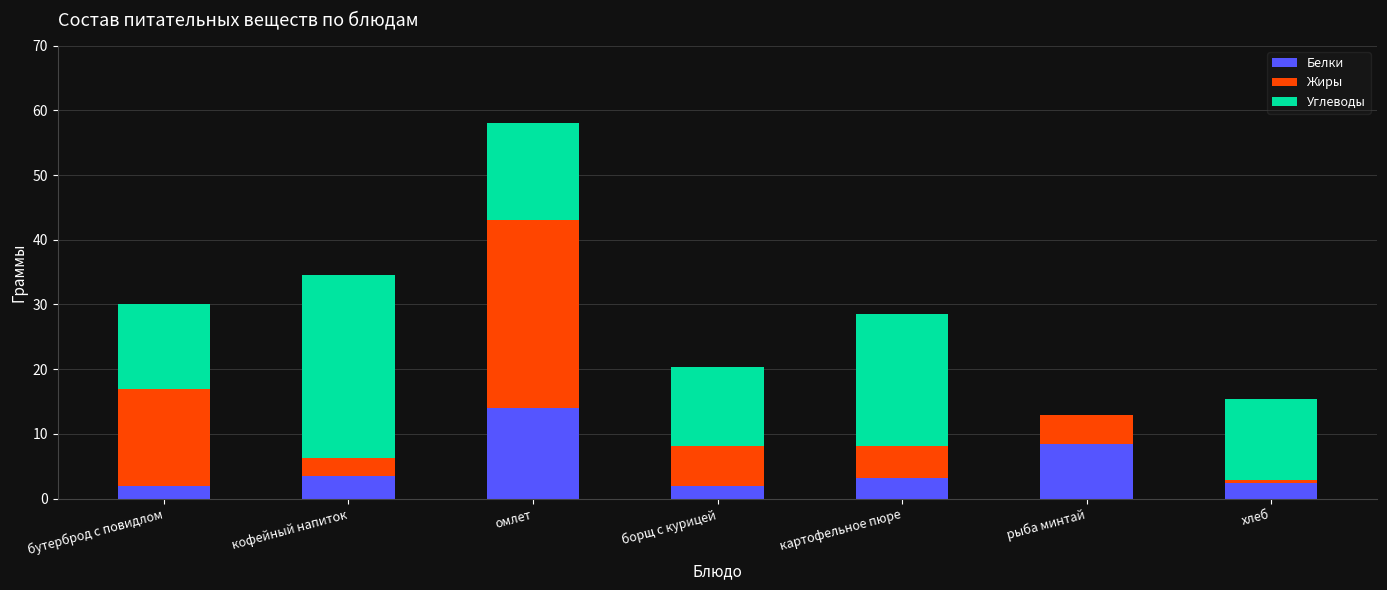

At which category is the sum across all series the highest?

омлет